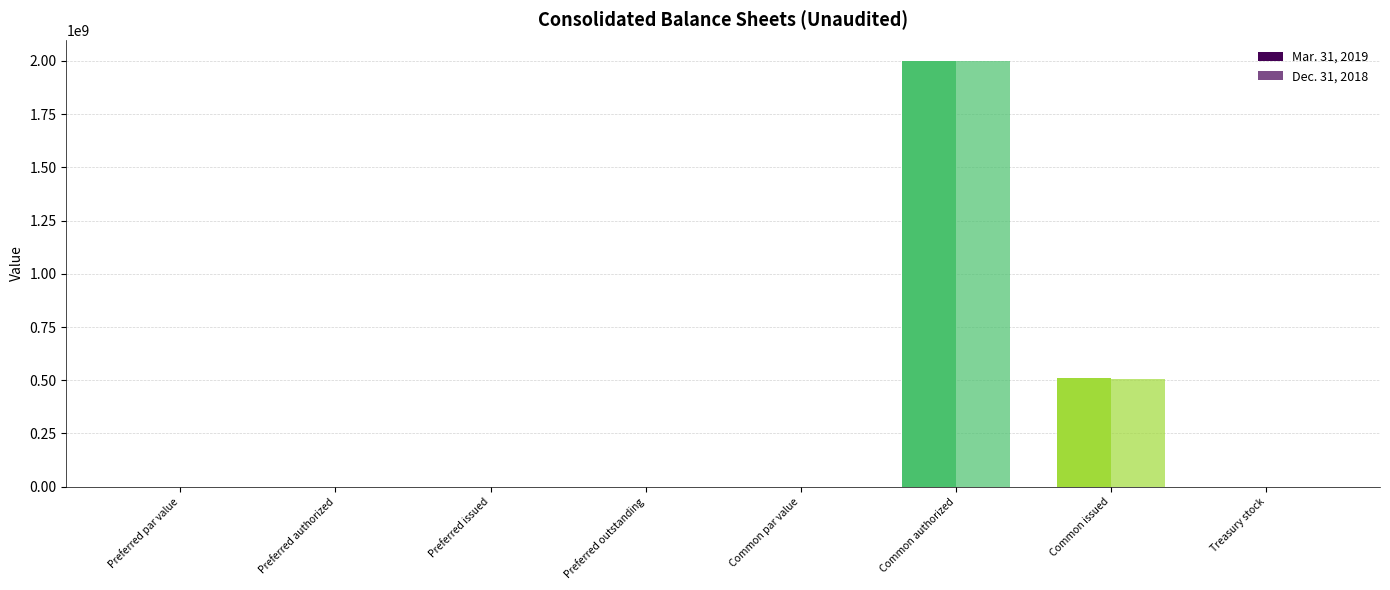

Are the bars grouped side by side (vs. stacked)?

Yes